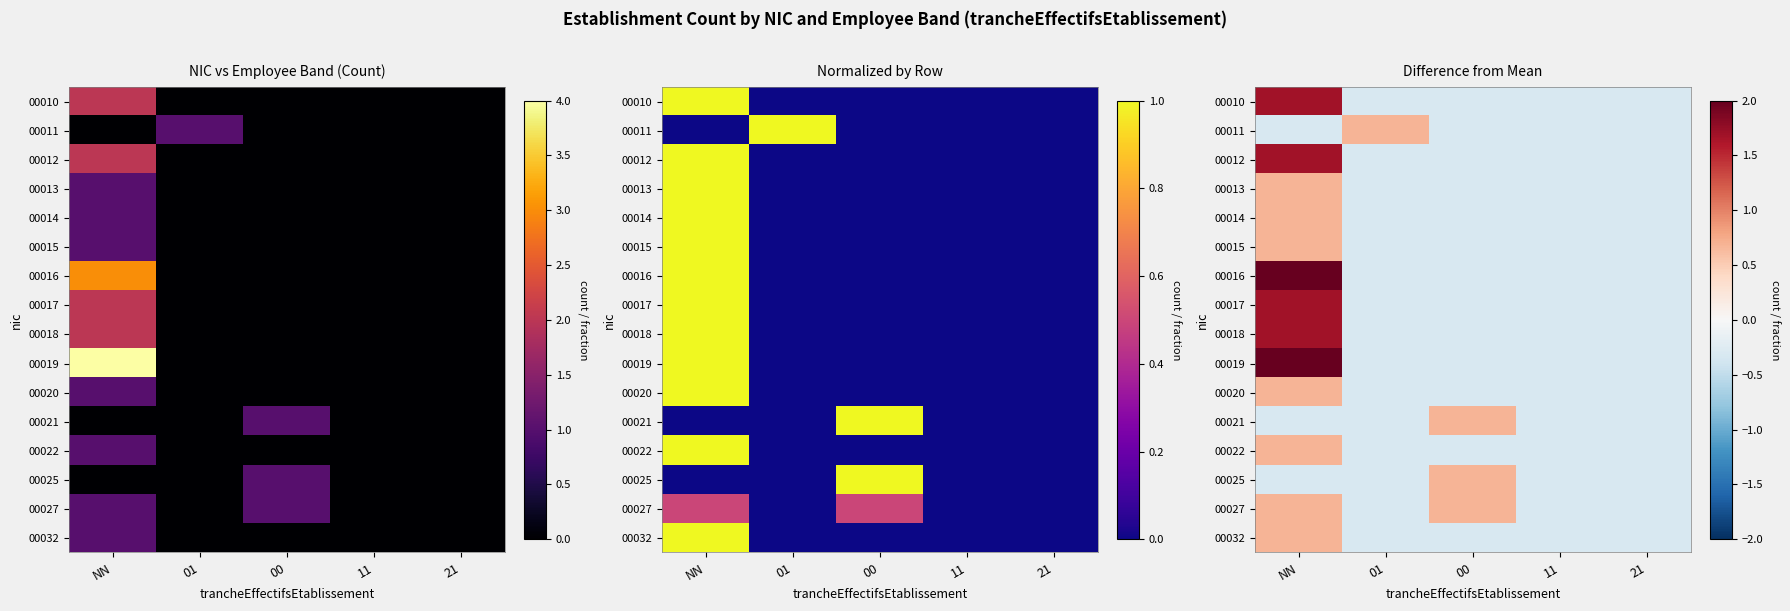

At 21, list the series in order from smallest to largest.

00010, 00011, 00012, 00013, 00014, 00015, 00016, 00017, 00018, 00019, 00020, 00021, 00022, 00025, 00027, 00032